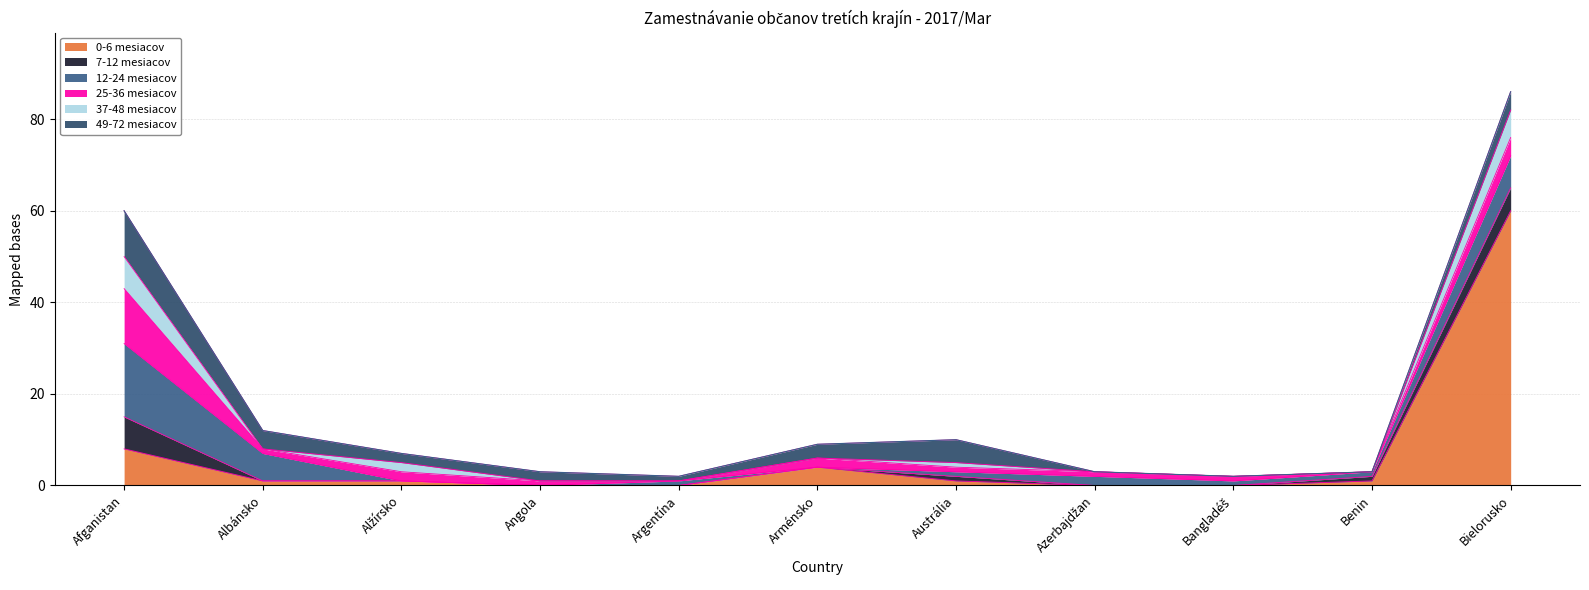

What is the difference between the second highest and minimum values in the 49-72 mesiacov series?

5